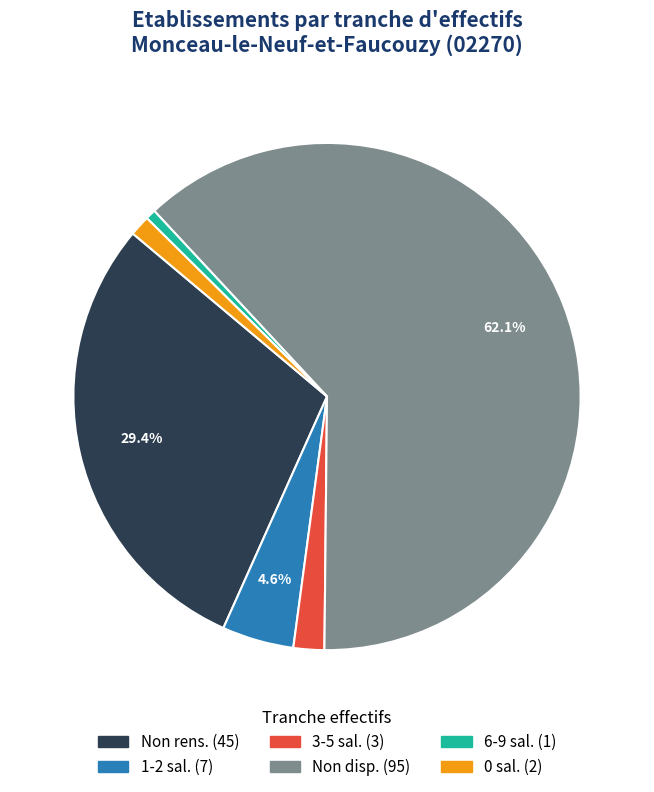

Is there a majority slice in this chart?

Yes